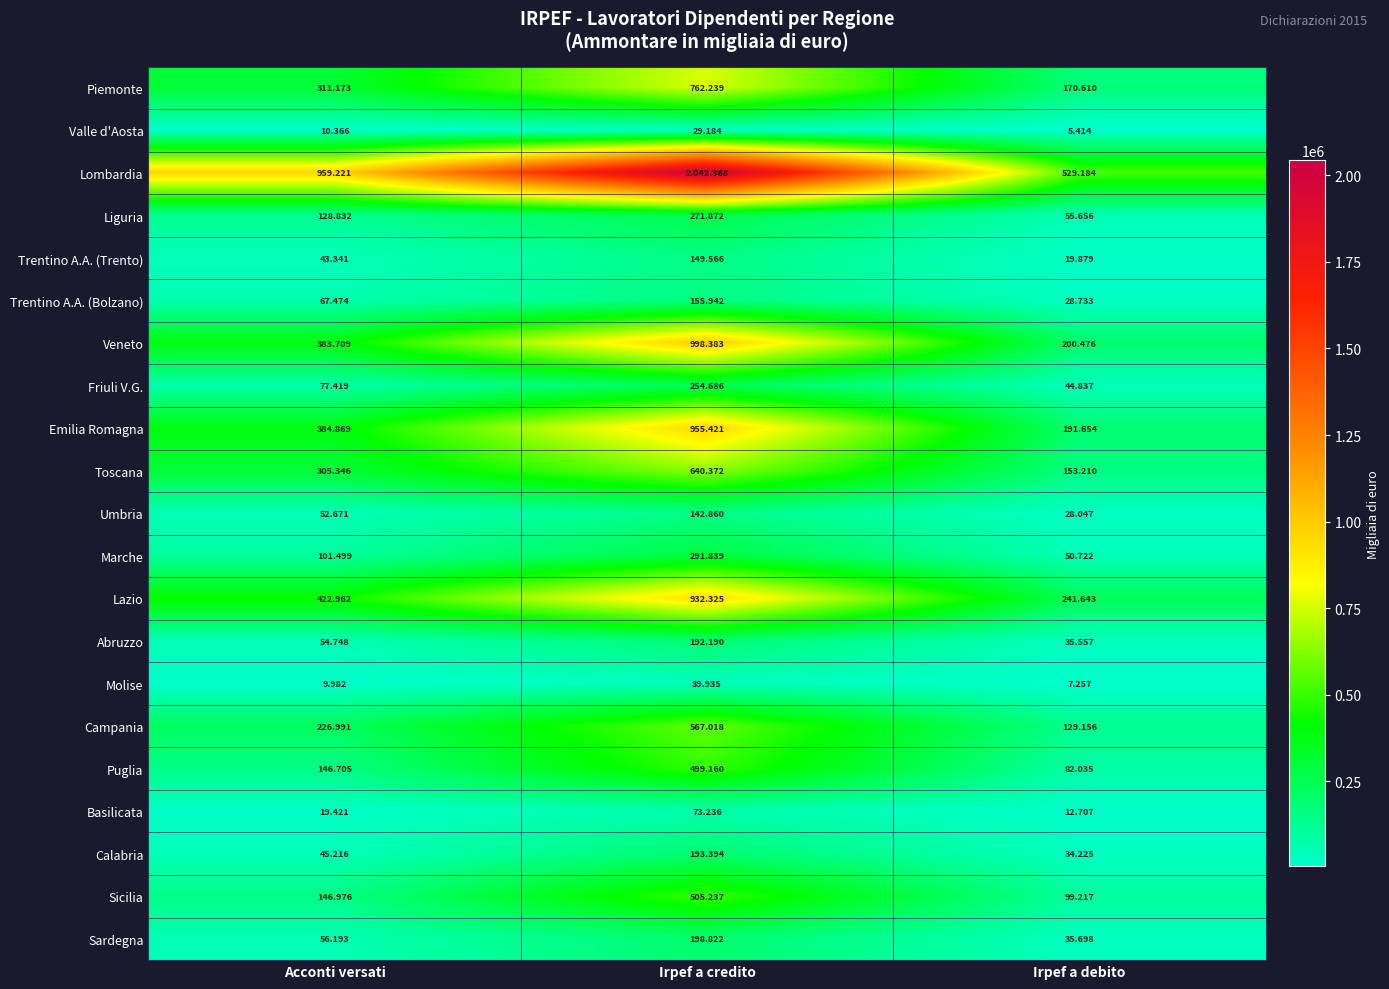

The value of Liguria at Acconti versati is 128832. True or false?

True